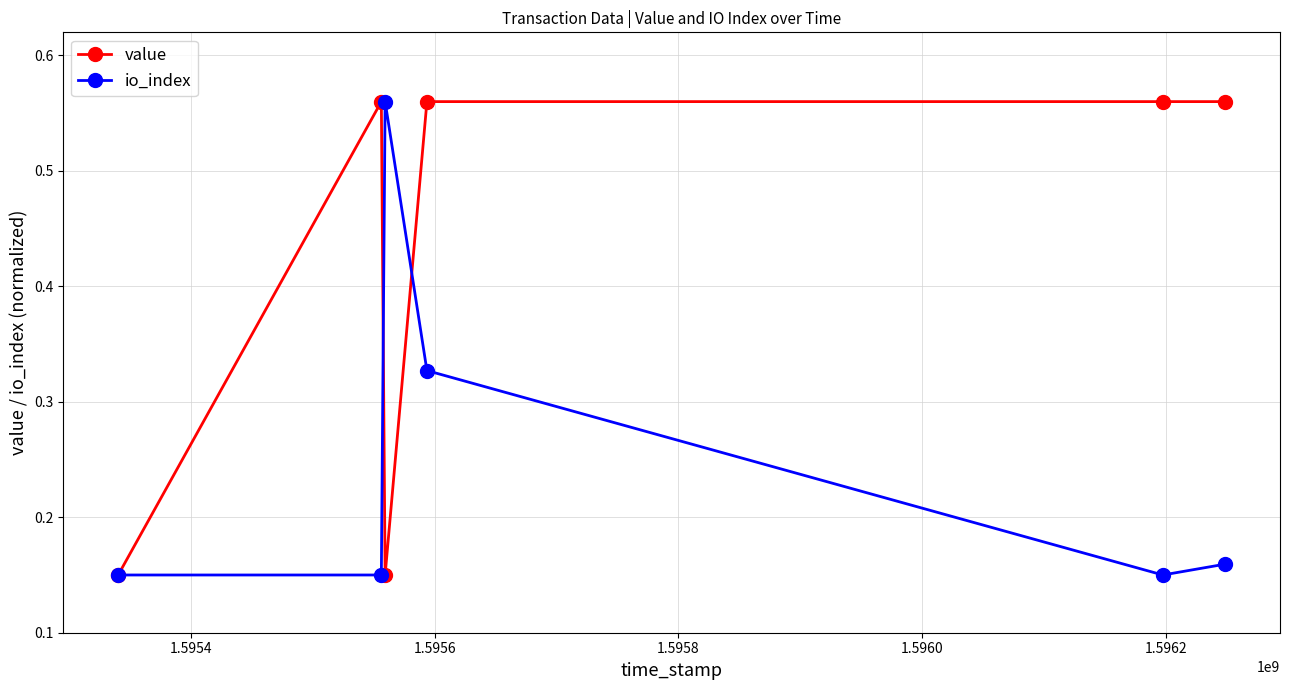

What are all the series names shown in the legend?

value, io_index